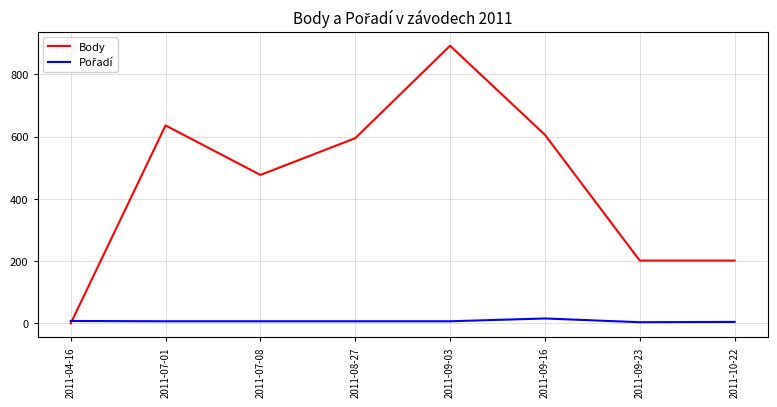

How many lines are shown in the chart?

2